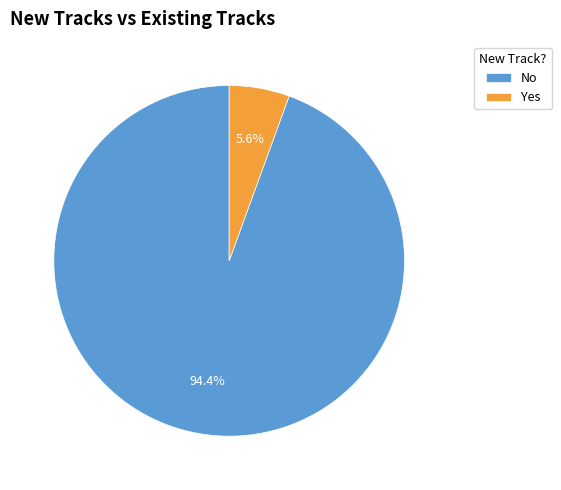

Between Yes and No, which is larger?

No